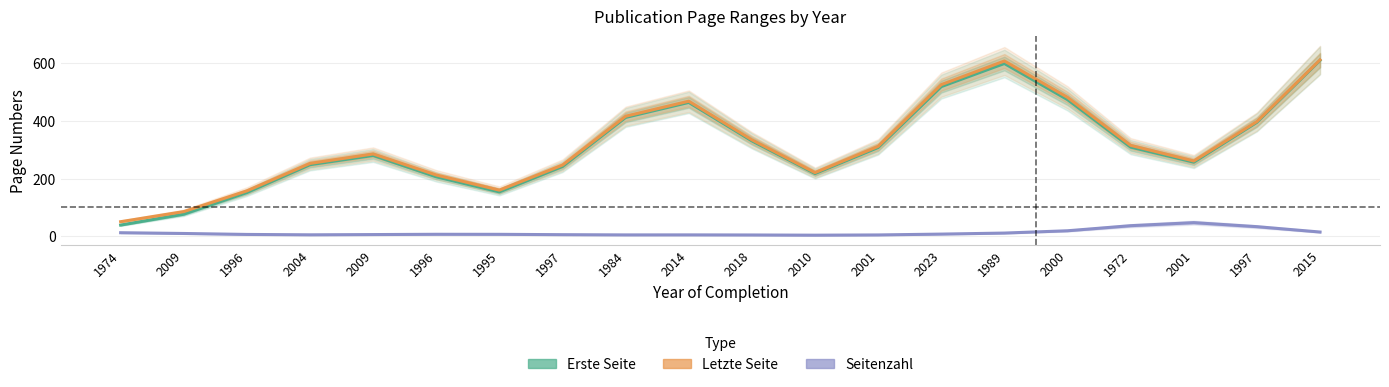

At which label does Erste Seite reach its peak?

2015